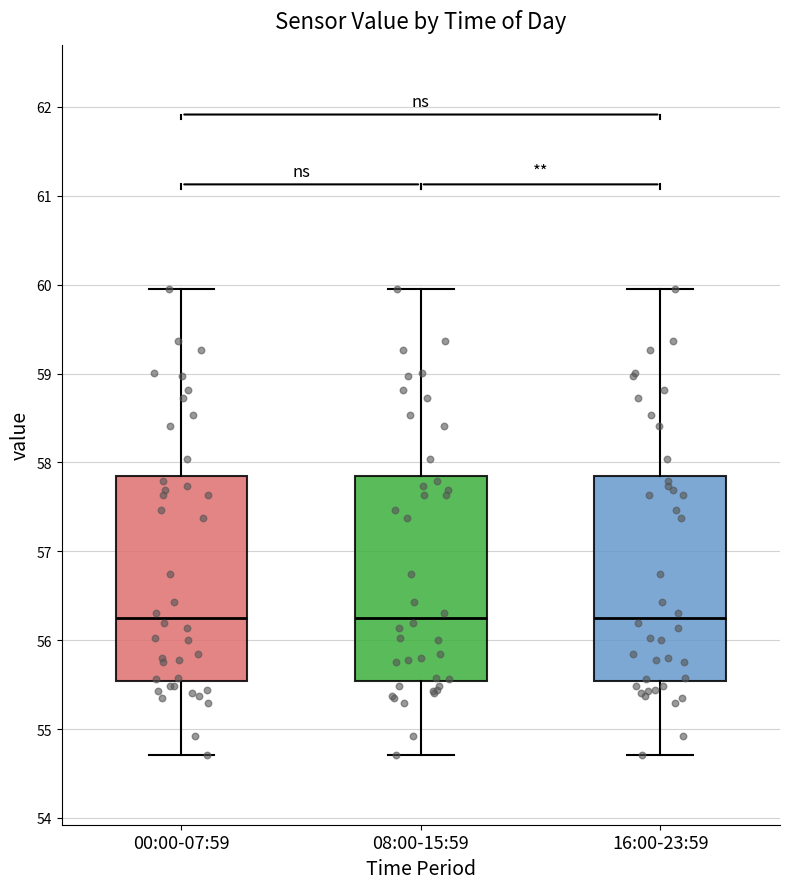

Where is the lower edge of the box for 16:00-23:59 on the y-axis? The values are not printed on the chart, so give them approximately, as read against the axis.

55.5